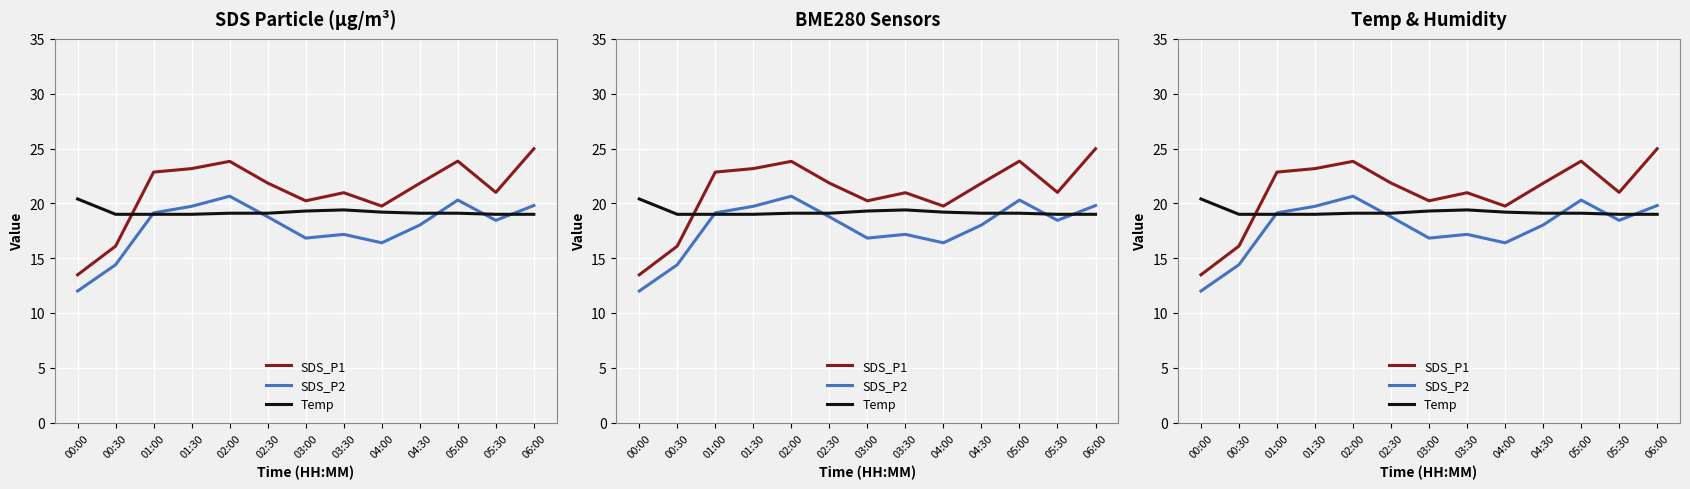

How many data points in SDS_P1 are less than 21?

5